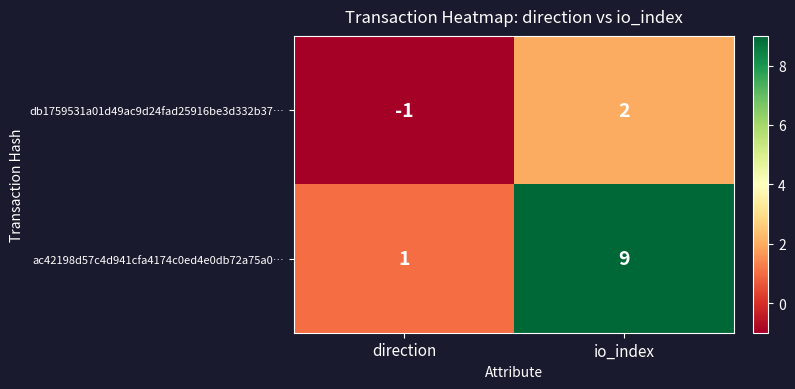

At which category is the sum across all series the highest?

io_index